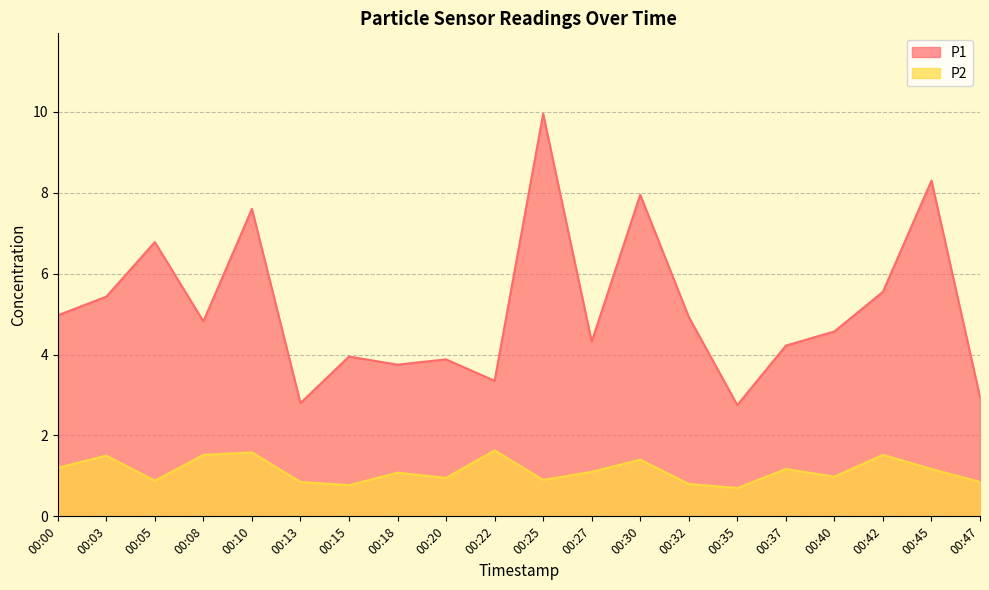

How many data points in P1 are less than 4?

7